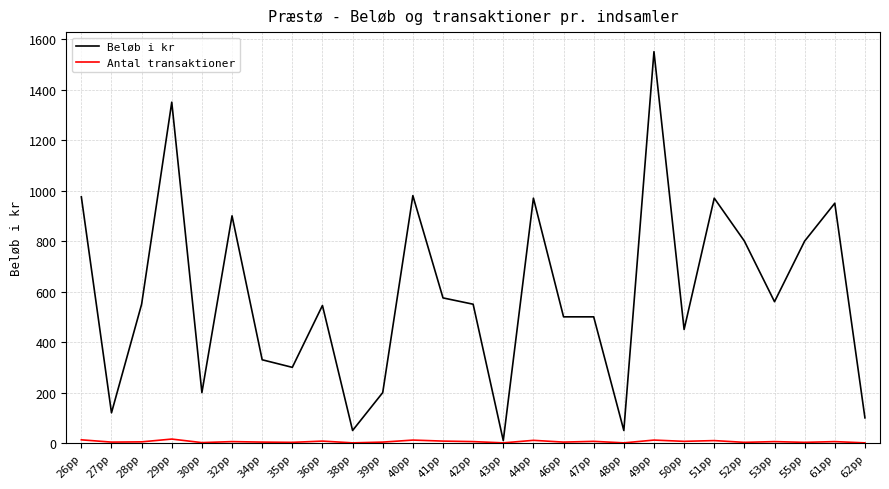

At which category is the sum across all series the highest?

49pp